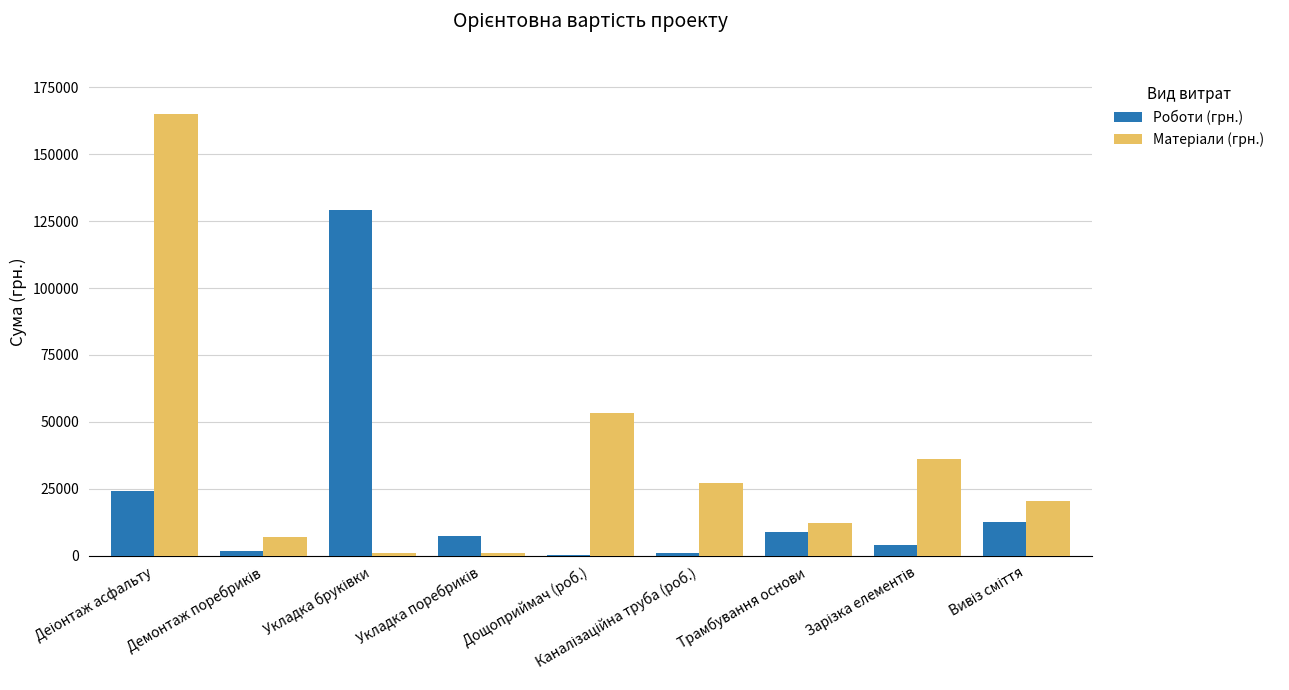

What is the greatest value displayed?

165000